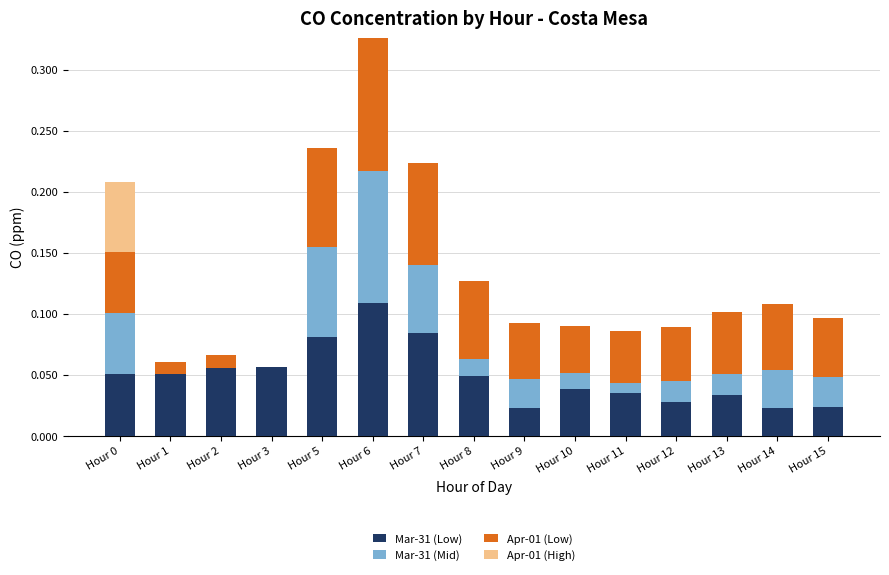

At which category is the sum across all series the highest?

Hour 6